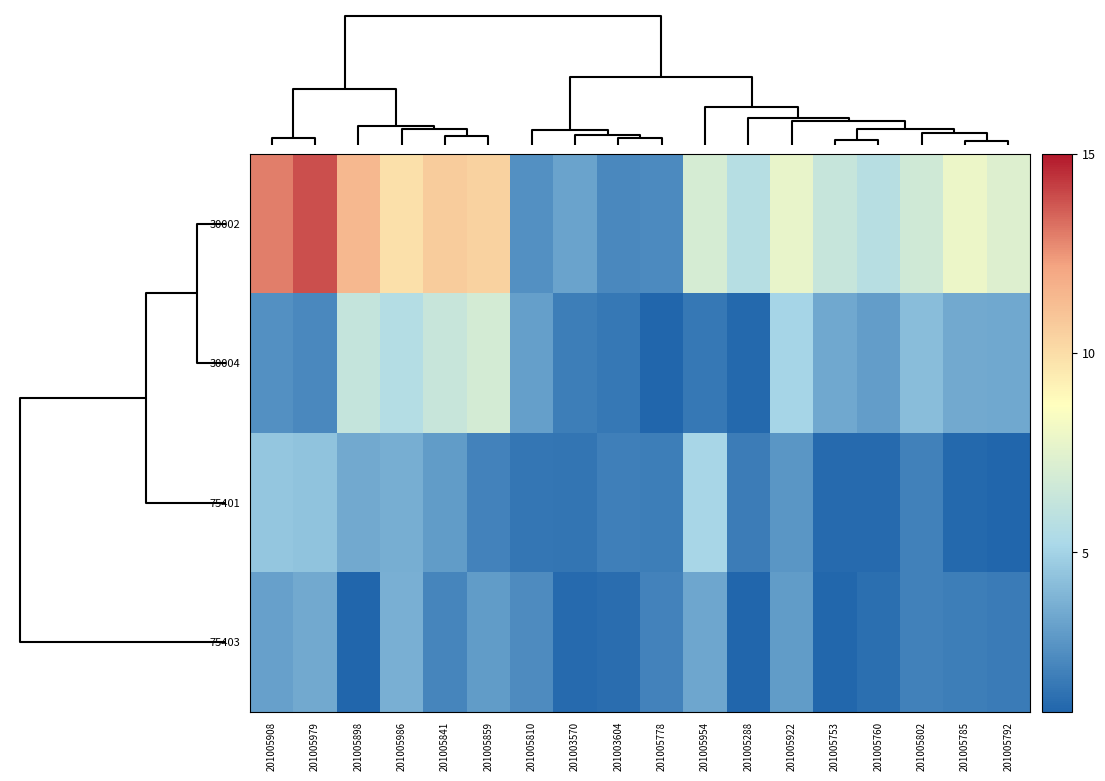

Count the number of data series in this chart.

4